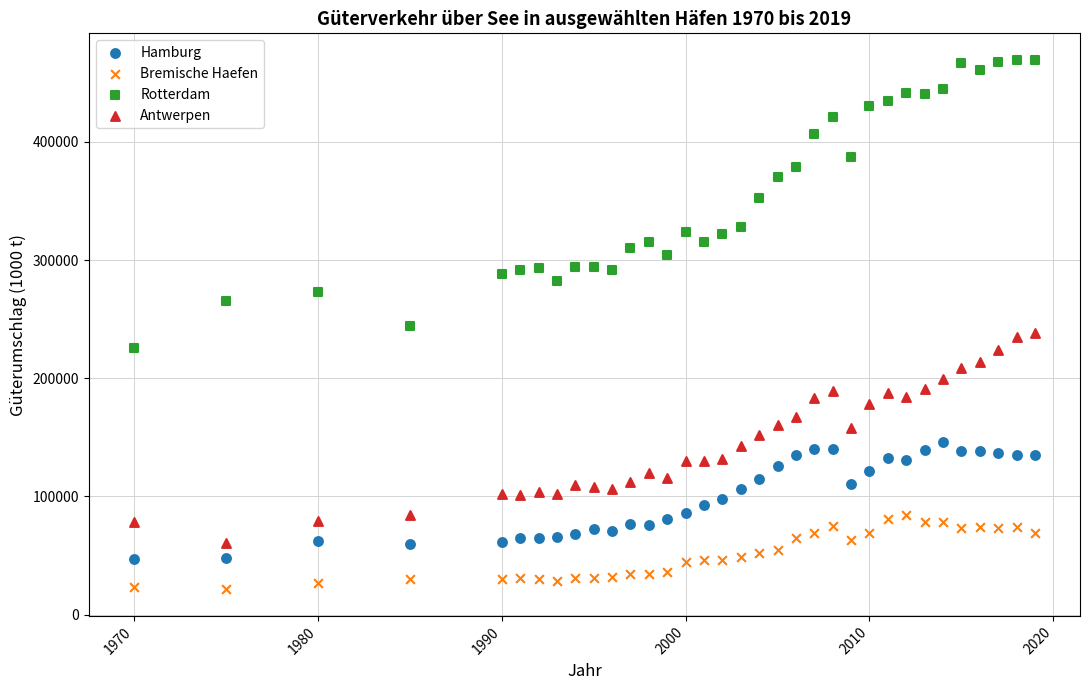

What is the X range (max minus min) for the scatter plot?

49.0